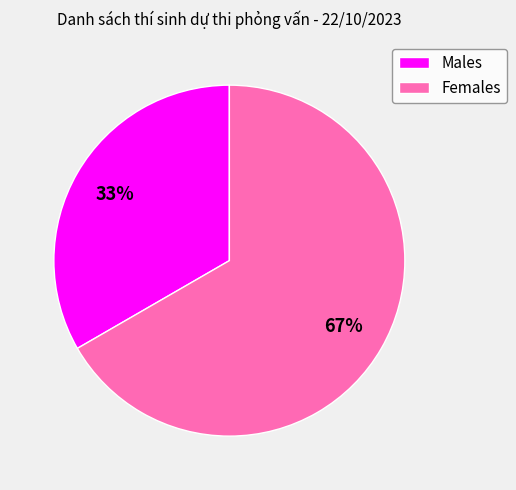

What percentage is the Males slice, to the nearest percent?

33%